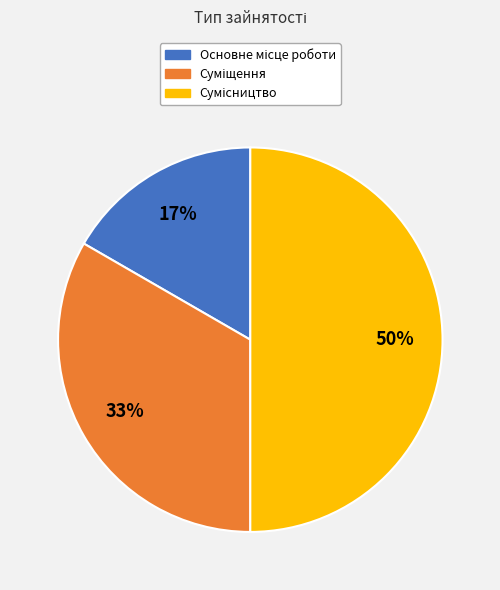

To the nearest percent, what is the difference between the largest and smallest slice percentages?

33%